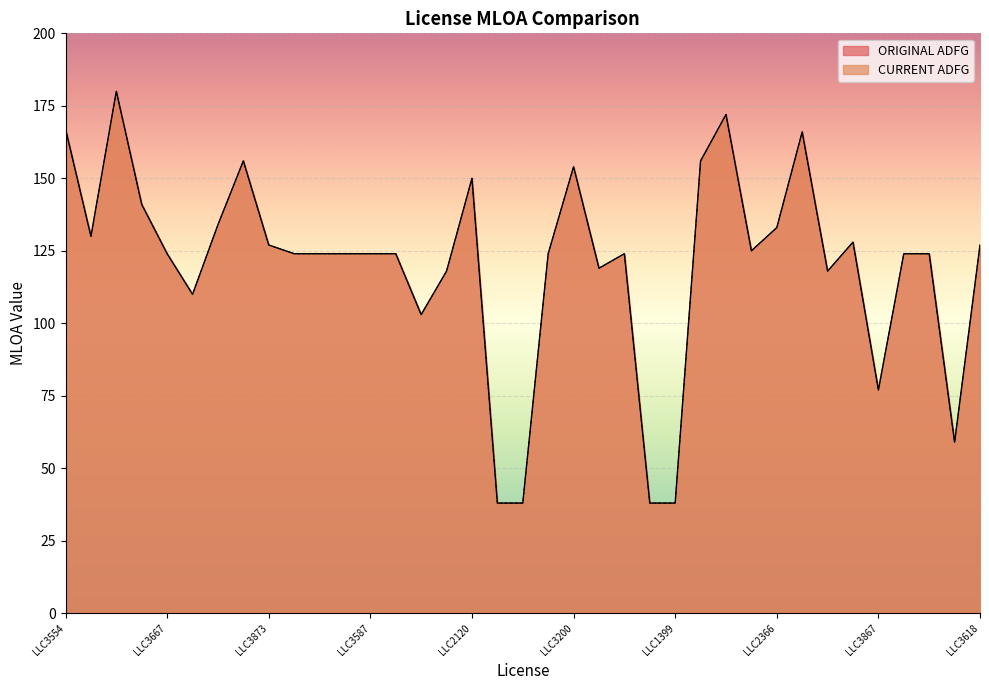

Rank the categories by CURRENT ADFG value from lowest to highest.

LLC3910, LLC3718, LLC3305, LLC1399, LLC3561, LLC3867, LLC2555, LLC1607, LLC3861, LLC2471, LLC3809, LLC3667, LLC3301, LLC1285, LLC3170, LLC3587, LLC2095, LLC2260, LLC3996, LLC3824, LLC2701, LLC3585, LLC3873, LLC3618, LLC1808, LLC2275, LLC2366, LLC2187, LLC2039, LLC2120, LLC3200, LLC3954, LLC2088, LLC3047, LLC3554, LLC2087, LLC1577